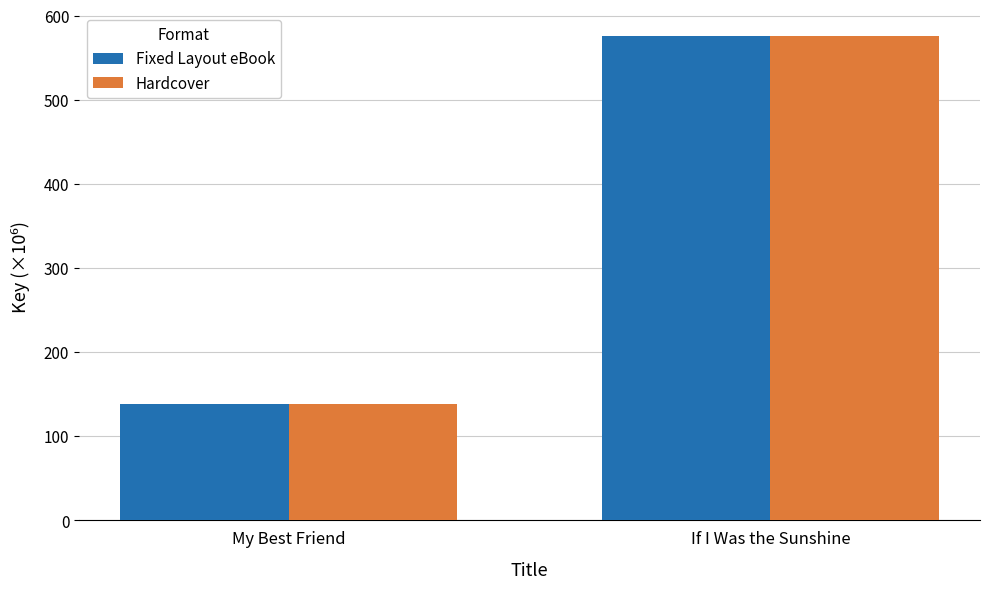

The value of Fixed Layout eBook at If I Was the Sunshine is 575.6. True or false?

True